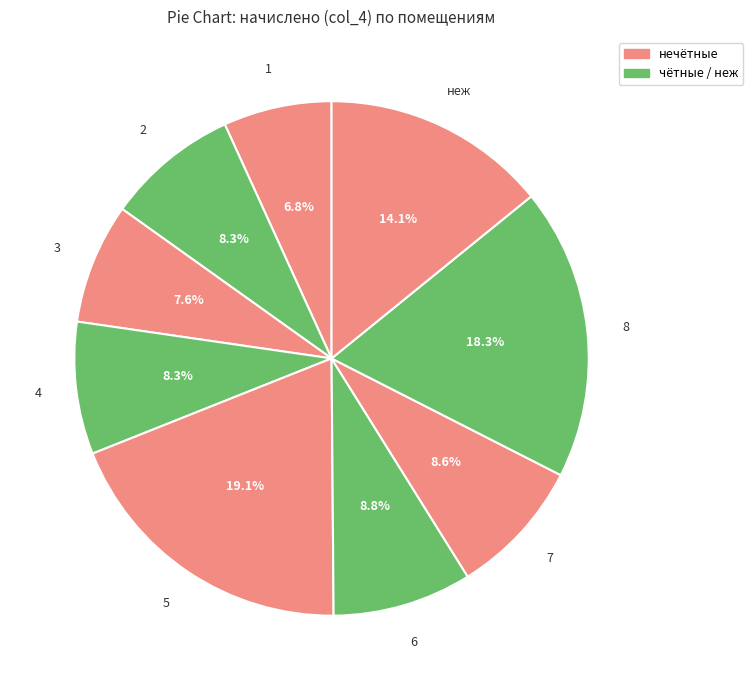

How many slices are in this pie chart?

9